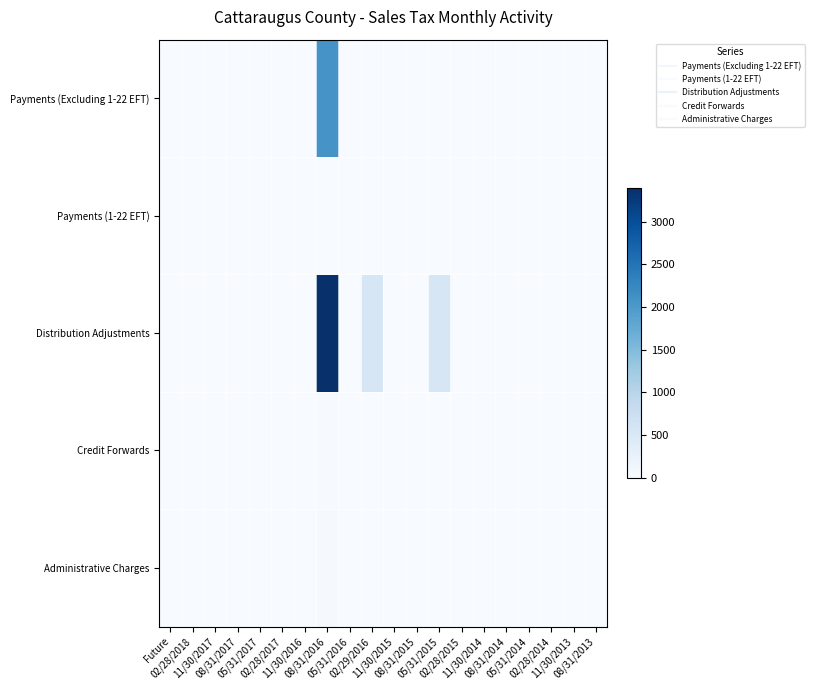

Between 02/29/2016 and 08/31/2013, which series saw the biggest shift?

Distribution Adjustments